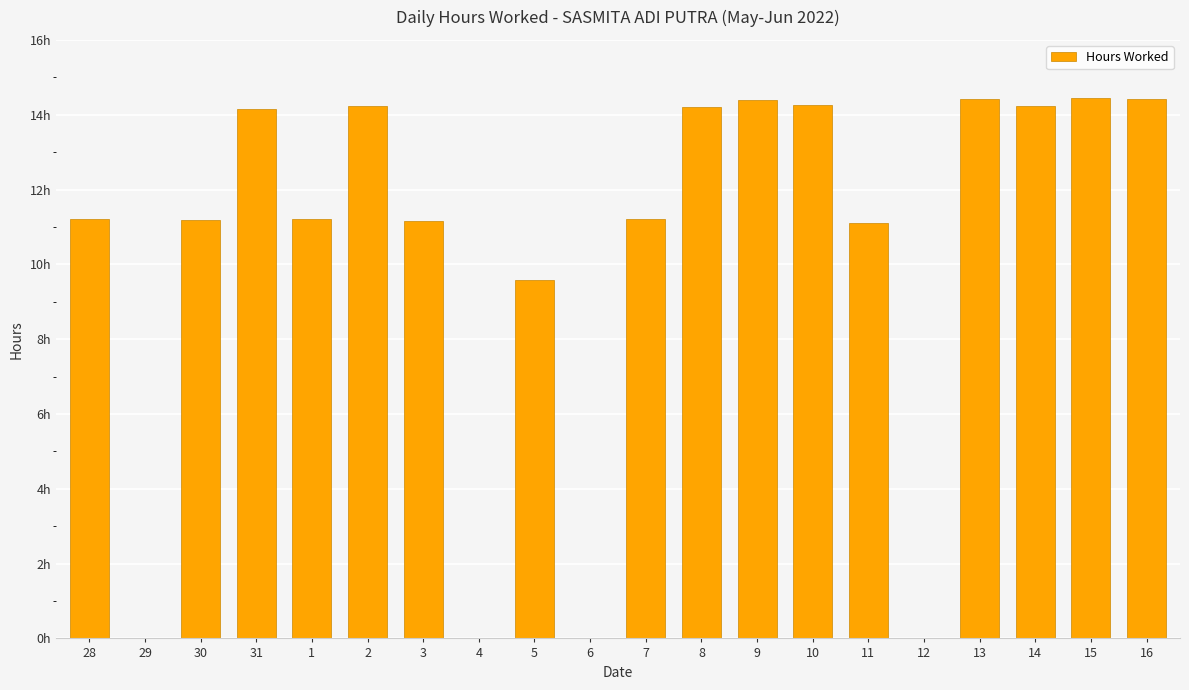

Are the bars grouped side by side (vs. stacked)?

No